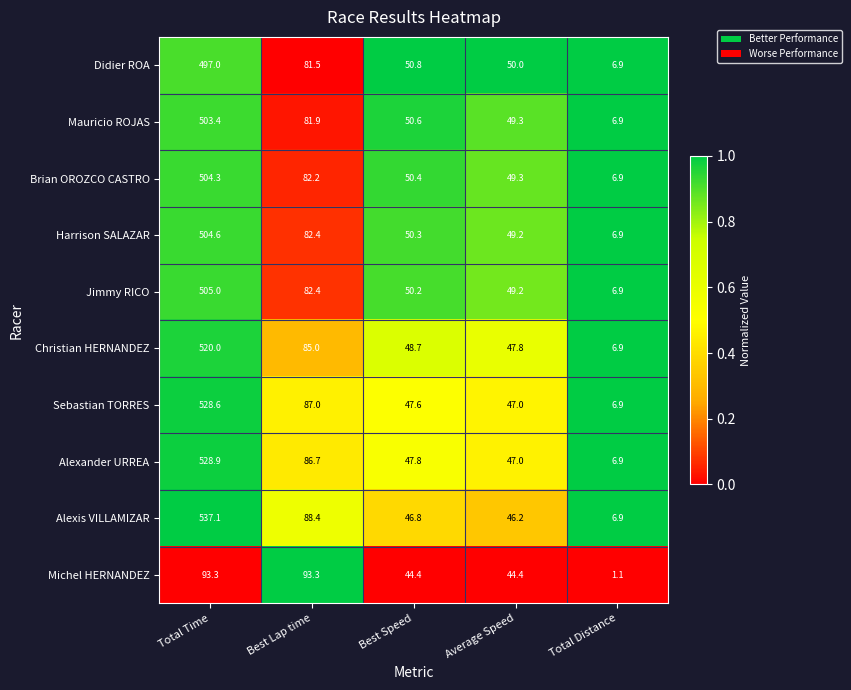

Which series has the widest spread of values?

Alexis VILLAMIZAR